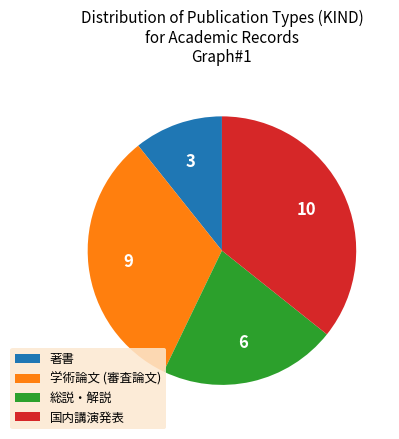

Which has a higher value, 総説・解説 or 学術論文 (審査論文)?

学術論文 (審査論文)